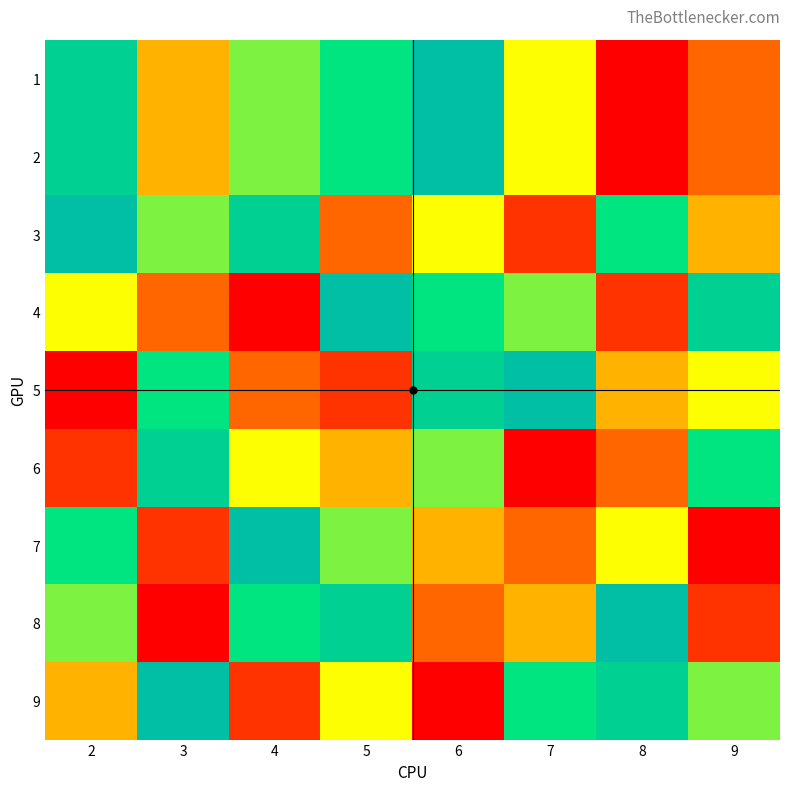

Which label corresponds to the largest value in the chart?

6